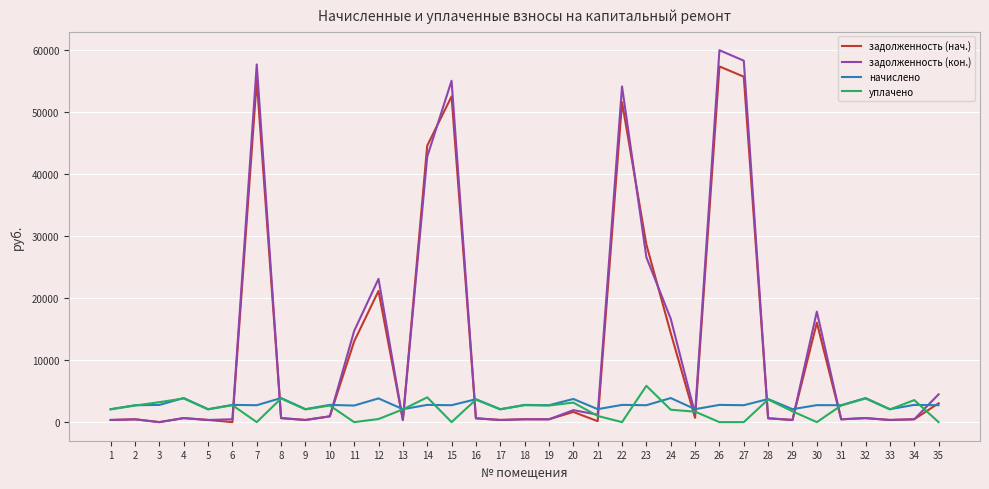

How many series are shown in this chart?

4